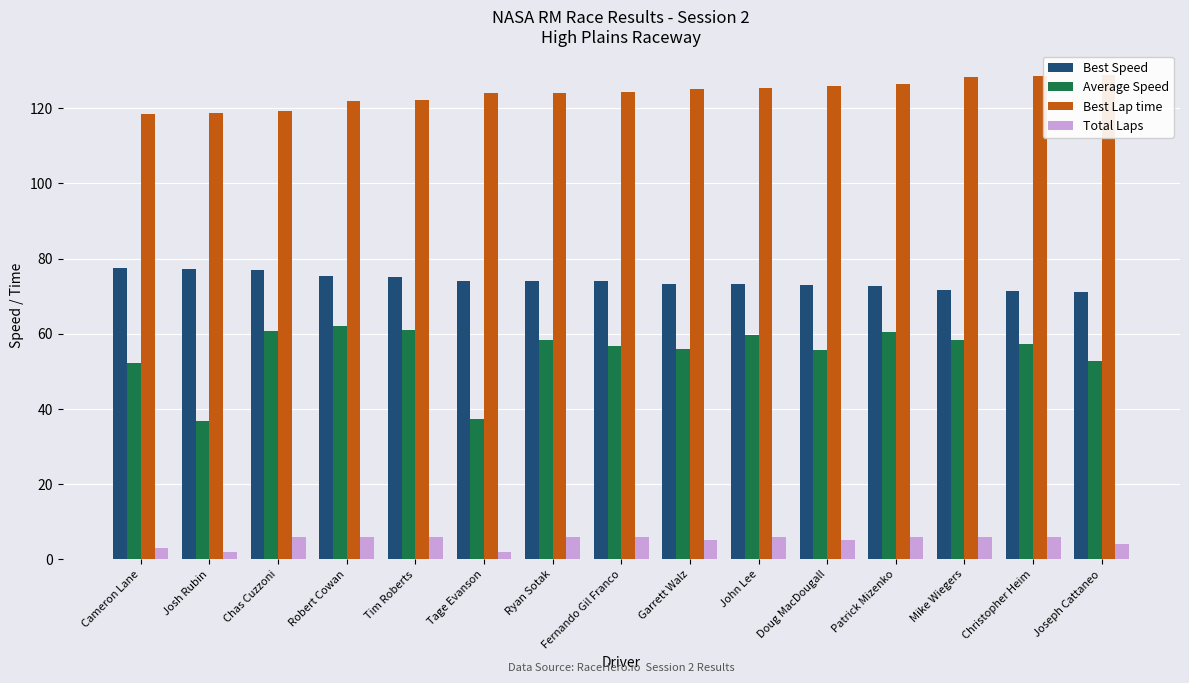

Reading right to left, extract all data points from this chart.

Best Speed: 71.2	71.4	71.6	72.6	72.9	73.3	73.3	73.9	74.0	74.1	75.1	75.3	77.0	77.3	77.6
Average Speed: 52.8	57.2	58.4	60.3	55.7	59.6	55.9	56.8	58.3	37.3	60.9	62.1	60.8	36.7	52.1
Best Lap time: 128.9	128.7	128.3	126.5	125.9	125.3	125.2	124.2	124.1	124.0	122.2	121.9	119.2	118.8	118.4
Total Laps: 4.0	6.0	6.0	6.0	5.0	6.0	5.0	6.0	6.0	2.0	6.0	6.0	6.0	2.0	3.0